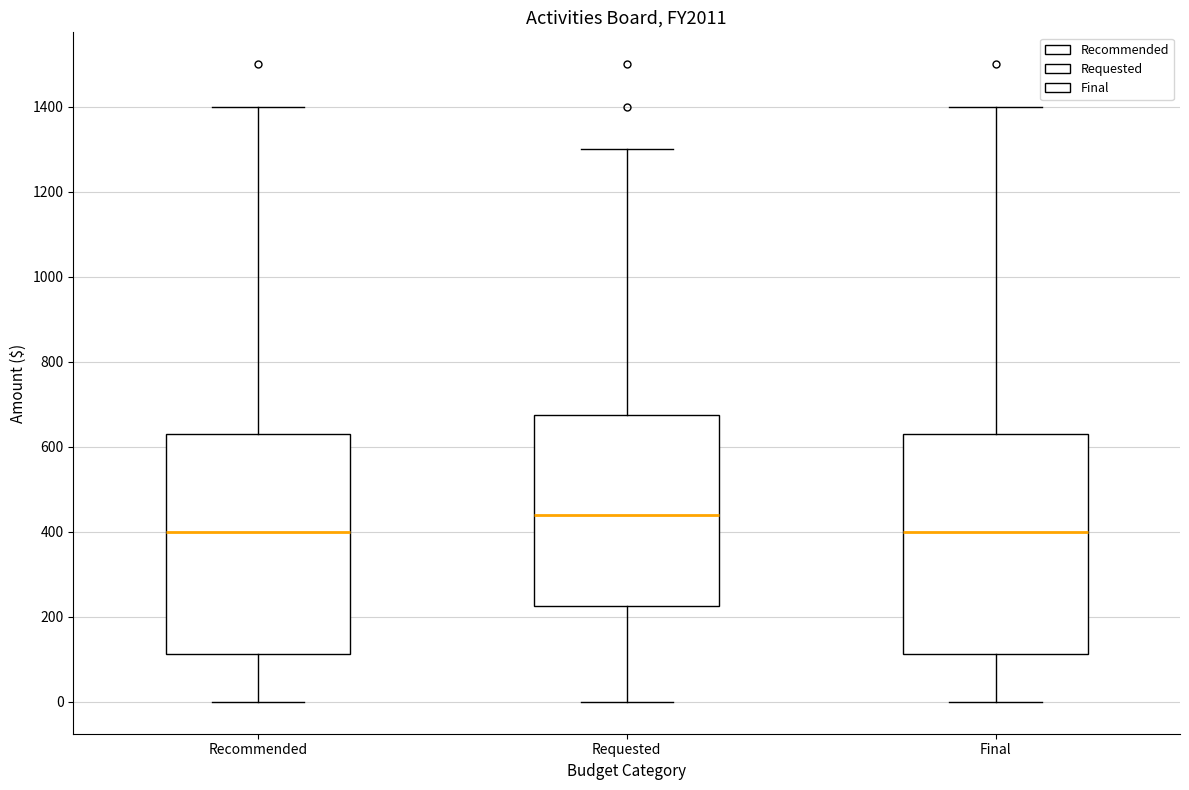

Reading left to right, transcribe this box plot: for each box, give where its median line is, the range the box spans, and where its two whiskers end, as read against the y-axis. The values are not printed on the chart, so give them approximately, as read against the axis.

Recommended: median 400, box 120 to 640, whiskers 0 to 1400
Requested: median 440, box 220 to 680, whiskers 0 to 1300
Final: median 400, box 120 to 640, whiskers 0 to 1400